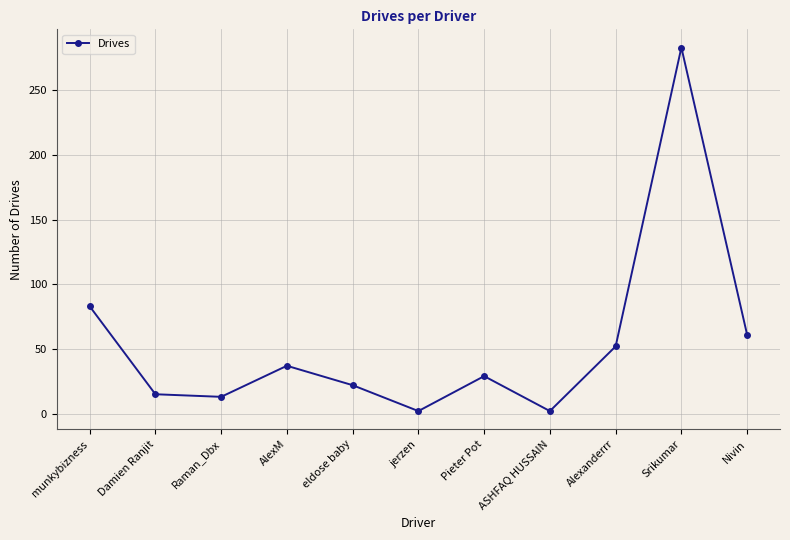

How many values are below 29?

5